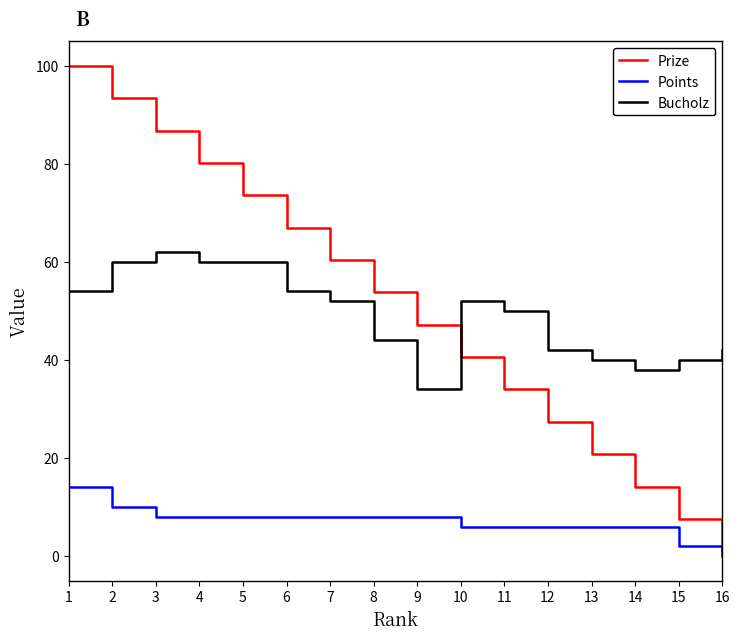

True or false: Bucholz and Points intersect in this chart.

False